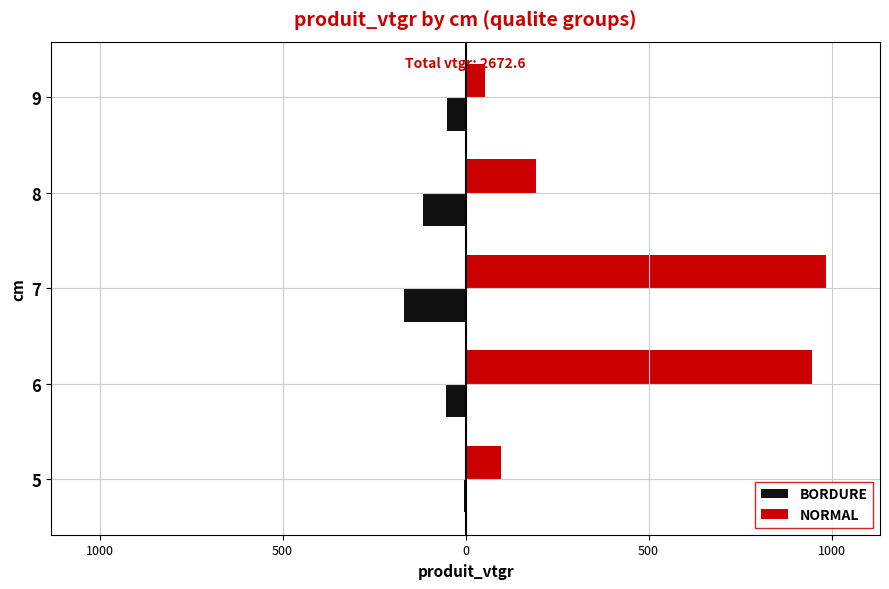

What are all the series names shown in the legend?

BORDURE, NORMAL